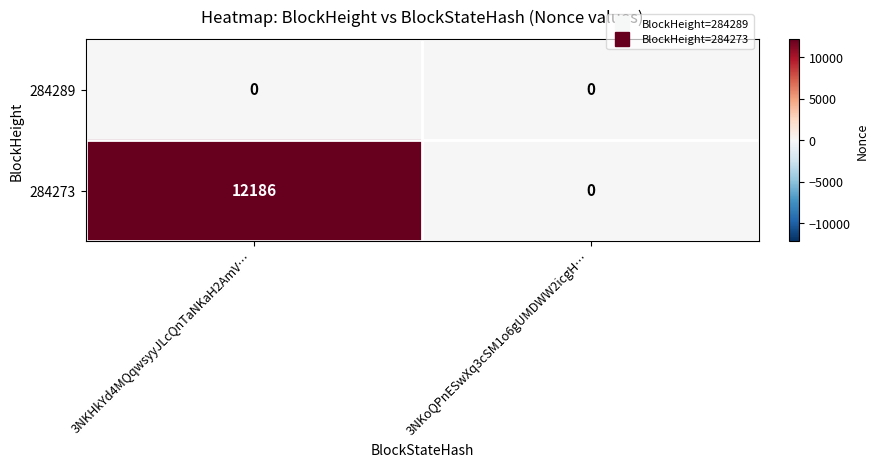

Reading right to left, transcribe all the data shown in this chart.

284289: 0	0
284273: 0	12186